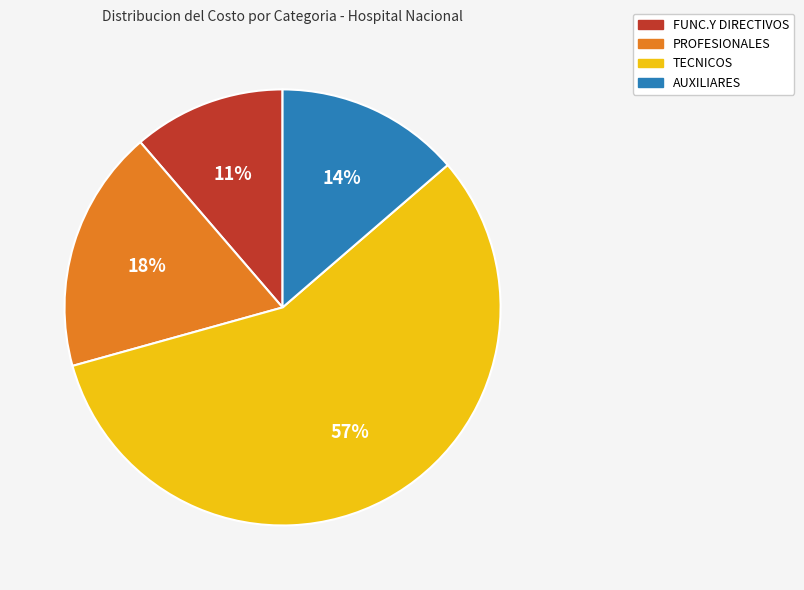

To the nearest percent, what is the difference between the AUXILIARES and PROFESIONALES slice percentages?

4%